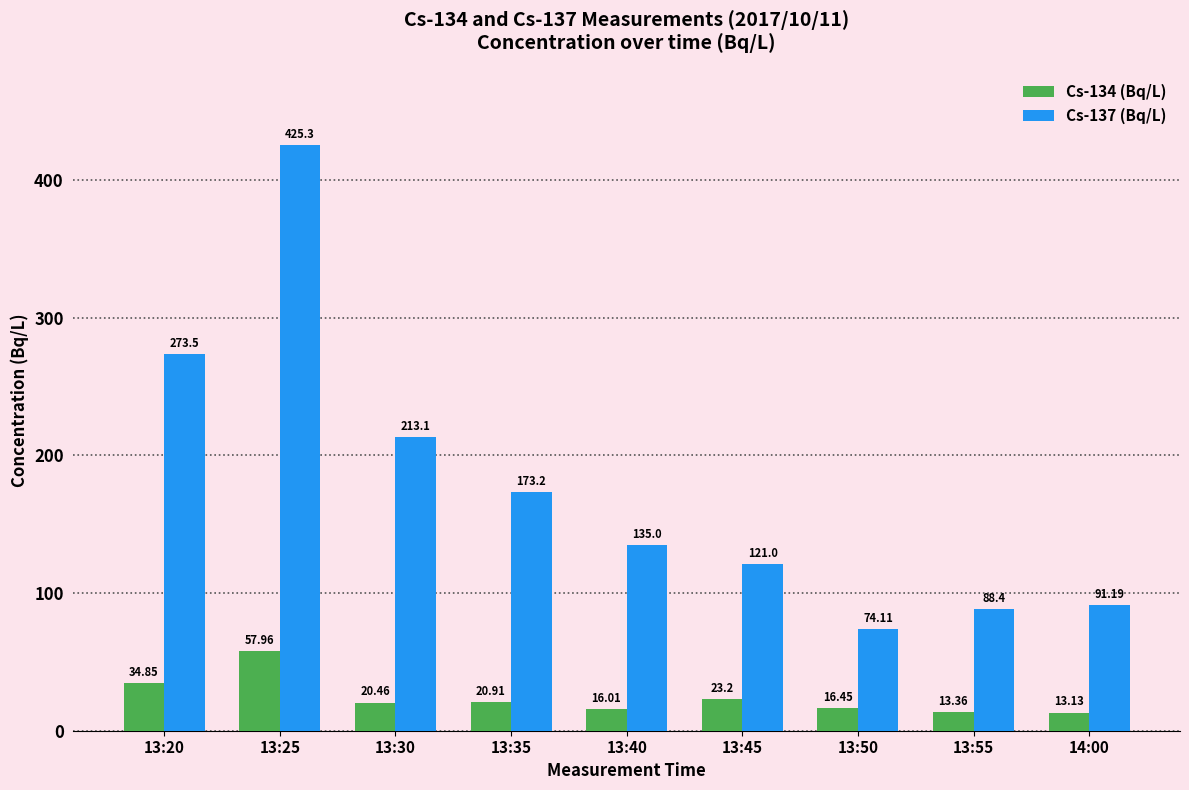

What is the difference between the maximum and minimum values in the Cs-137 (Bq/L) series?

351.2